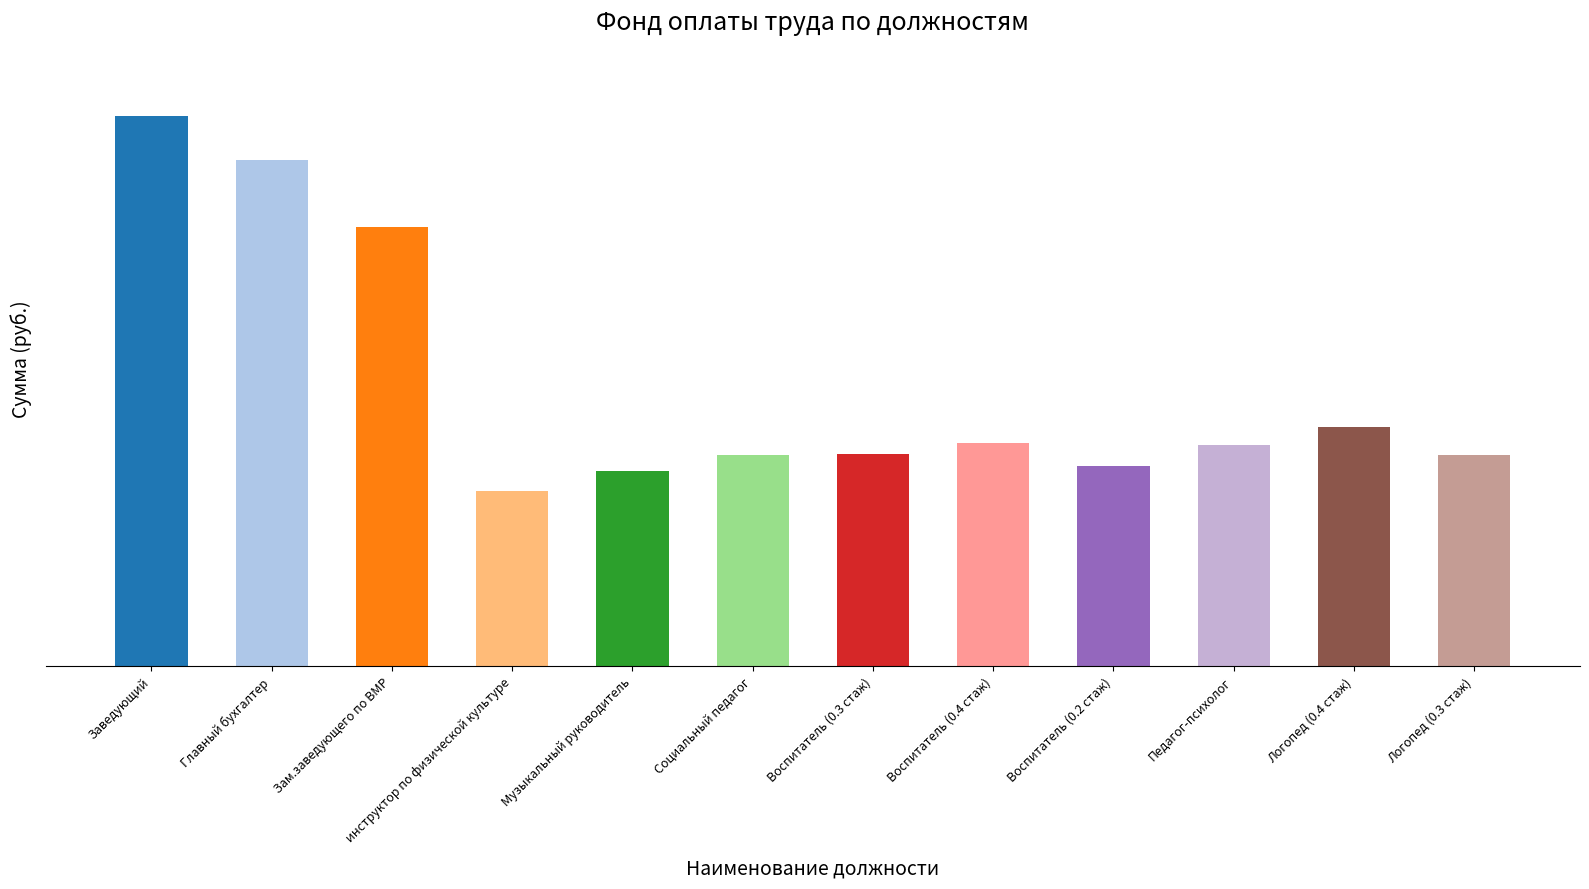

Are the bars horizontal?

No